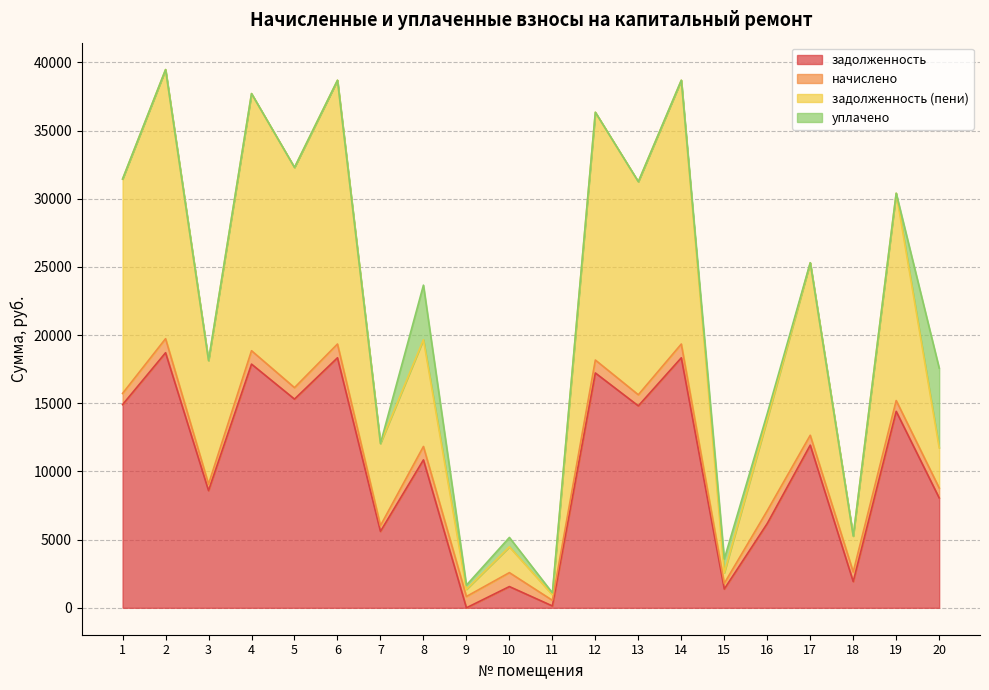

Which has a higher value, 11 or 8?

8